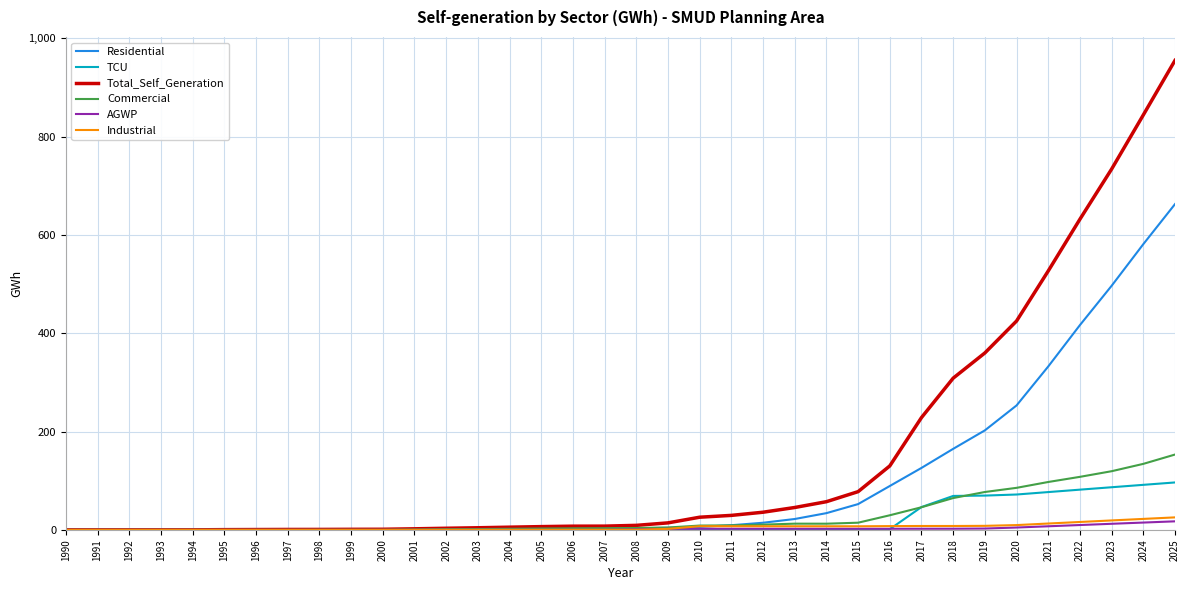

Which series has the largest range (max minus min)?

Total_Self_Generation